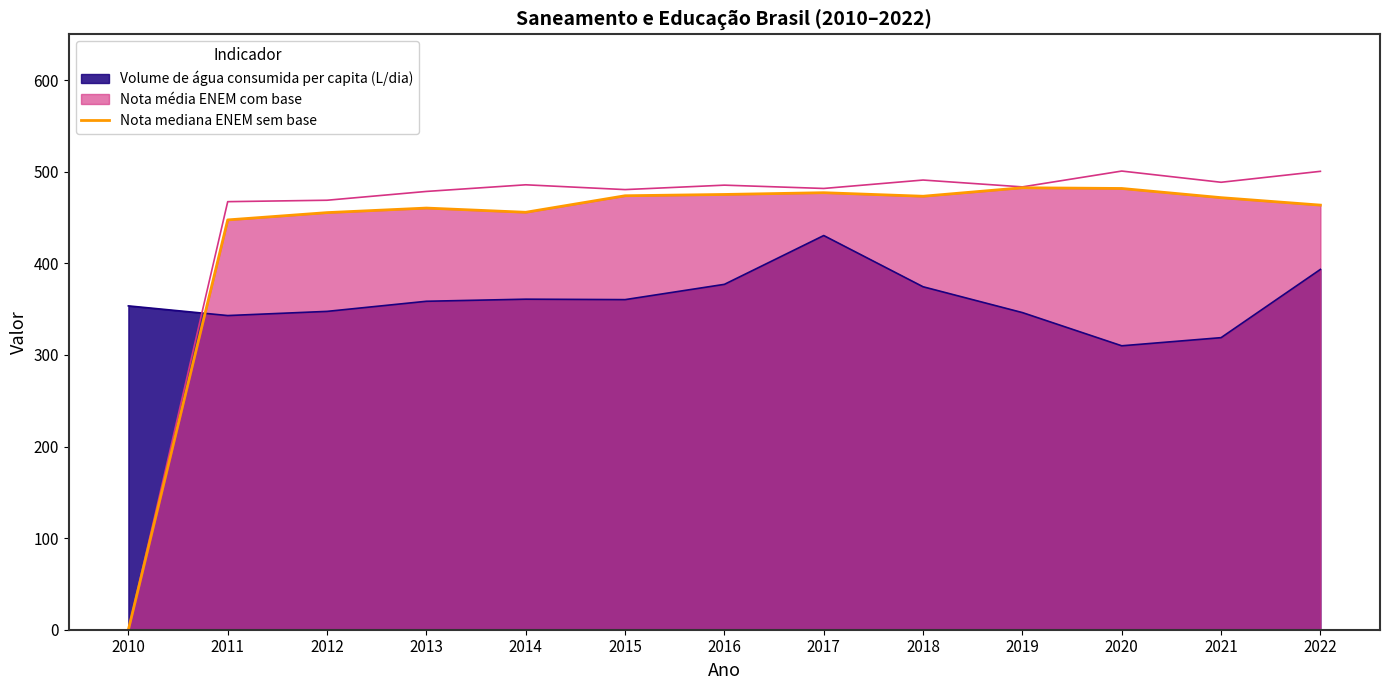

List the labels in order of value, smallest first.

2010, 2011, 2012, 2014, 2013, 2022, 2021, 2018, 2015, 2016, 2017, 2020, 2019